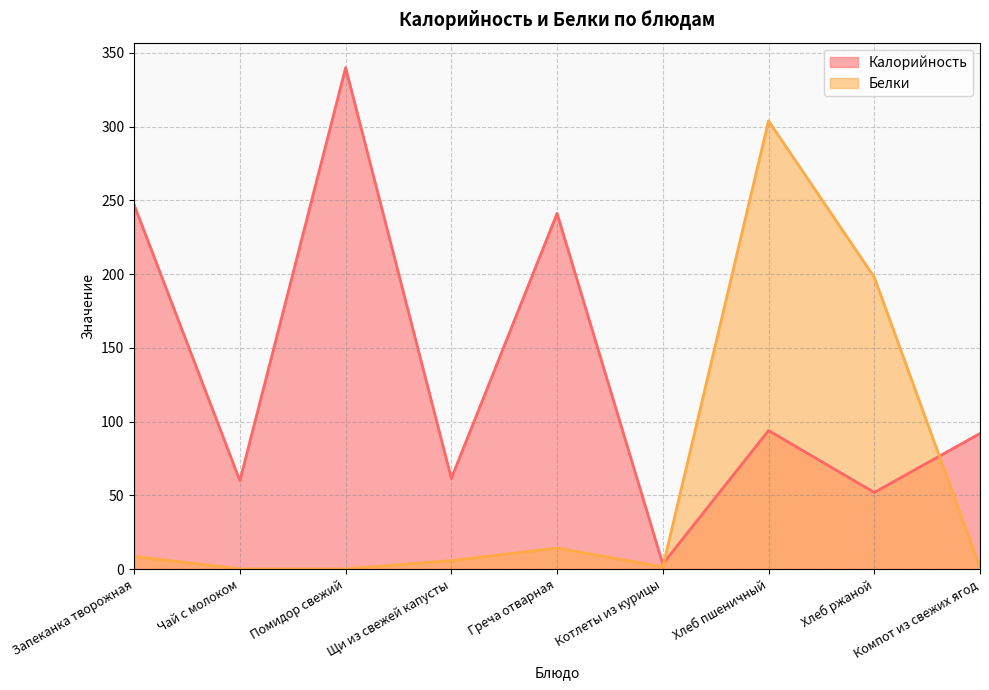

Which category has the lowest value in the Калорийность series?

Котлеты из курицы